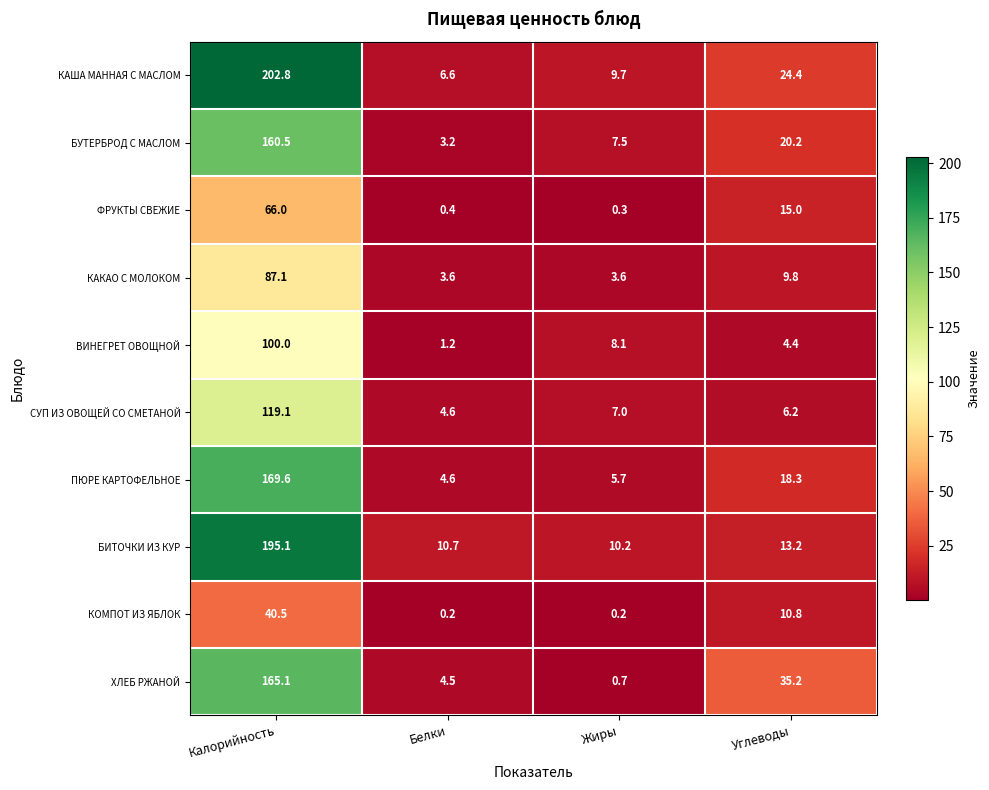

Which series changed the most between Белки and Углеводы?

ХЛЕБ РЖАНОЙ